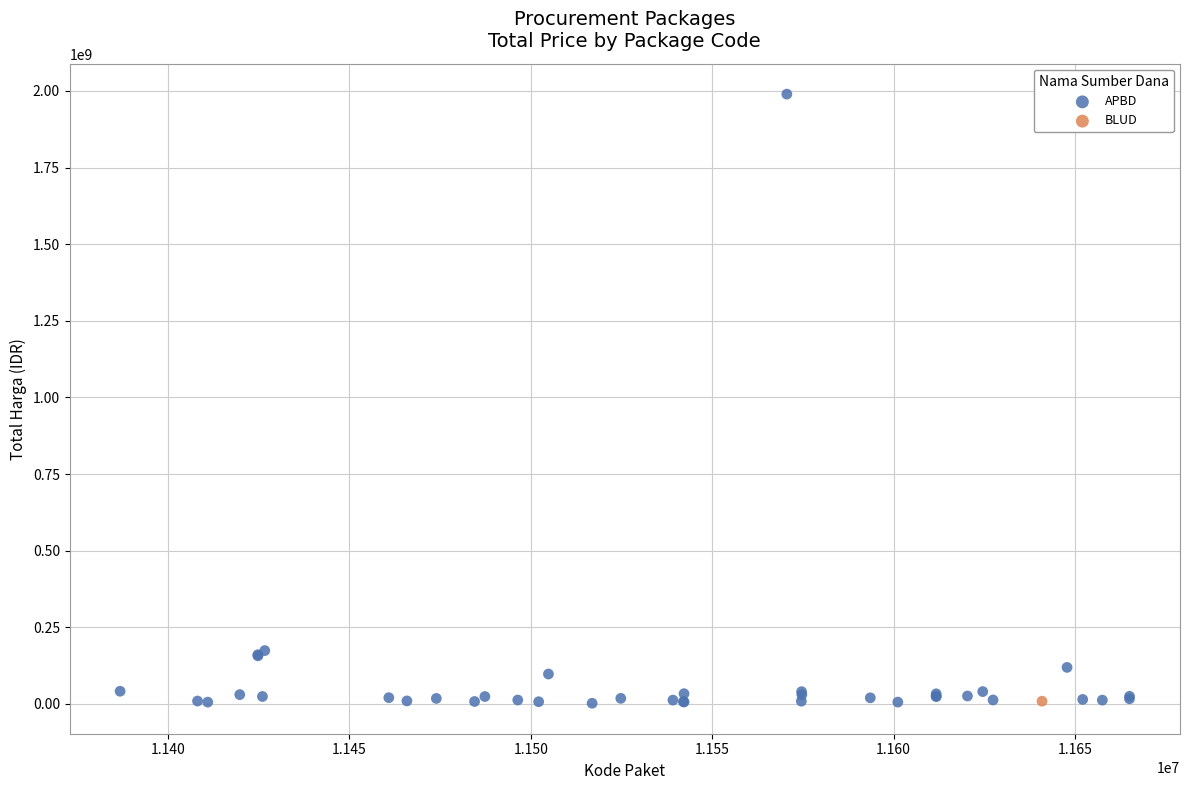

What are all the series names shown in the legend?

APBD, BLUD